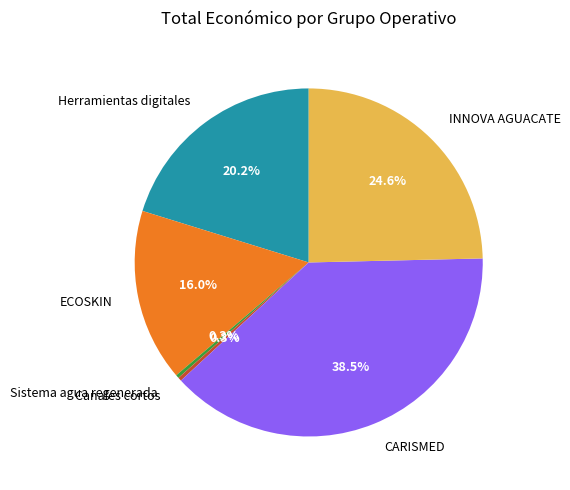

To the nearest percent, what is the difference between the largest and smallest slice percentages?

38%